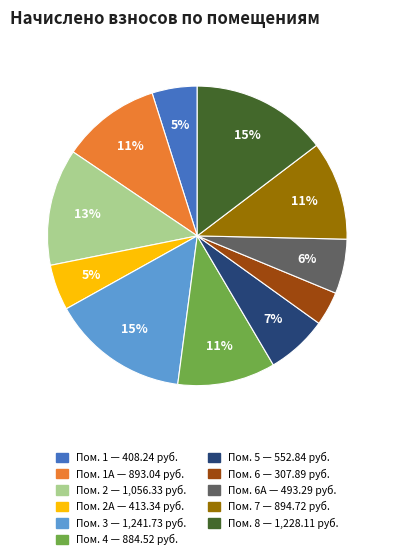

To the nearest percent, what is the average slice percentage?

9%